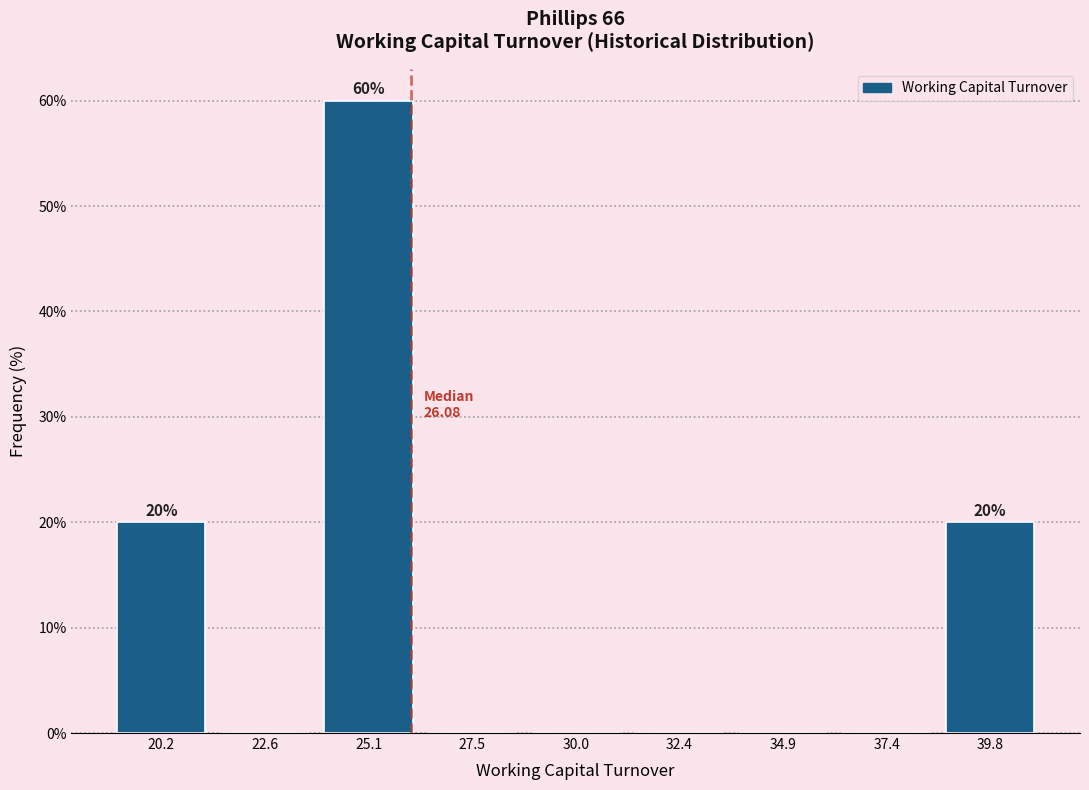

Over which range of the x-axis is the bar tallest?

24.0 to 26.5